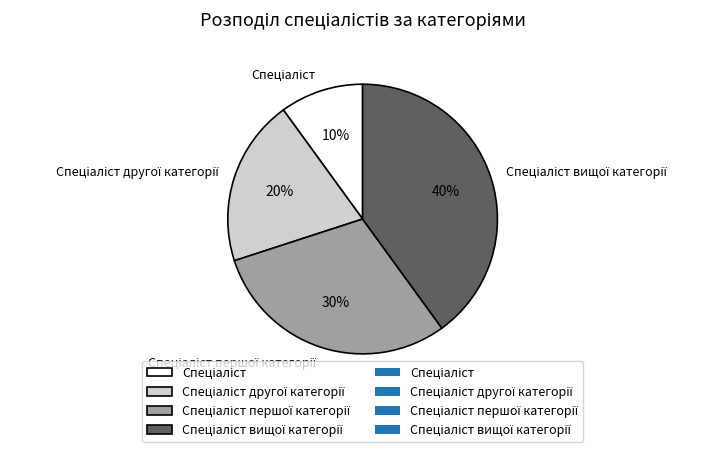

How many slices are in this pie chart?

4